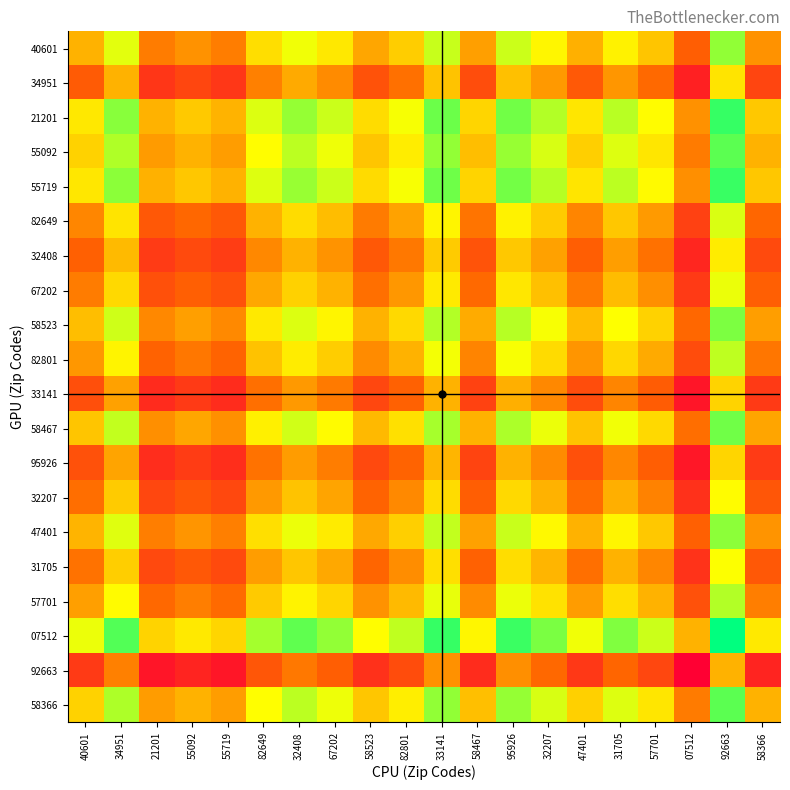

At which category does the chart reach its minimum across all series?

07512